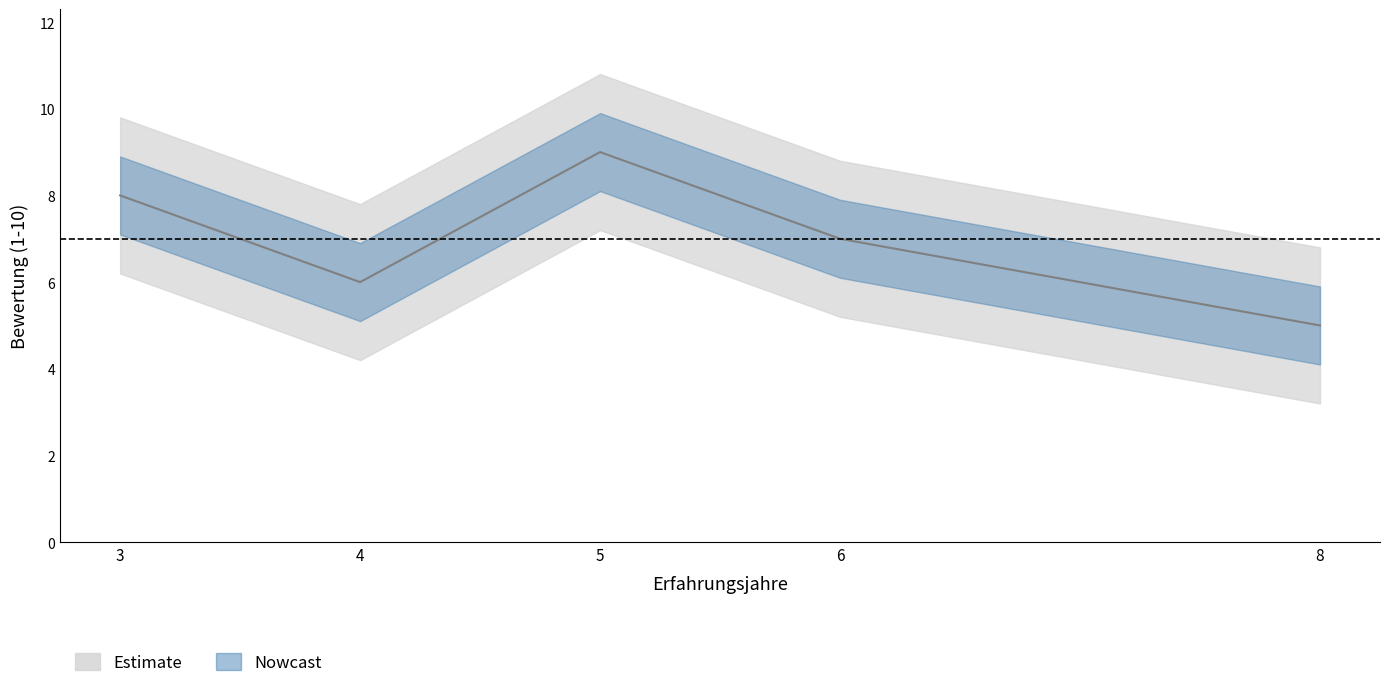

What is the sum of the values at 3 and 4?

14